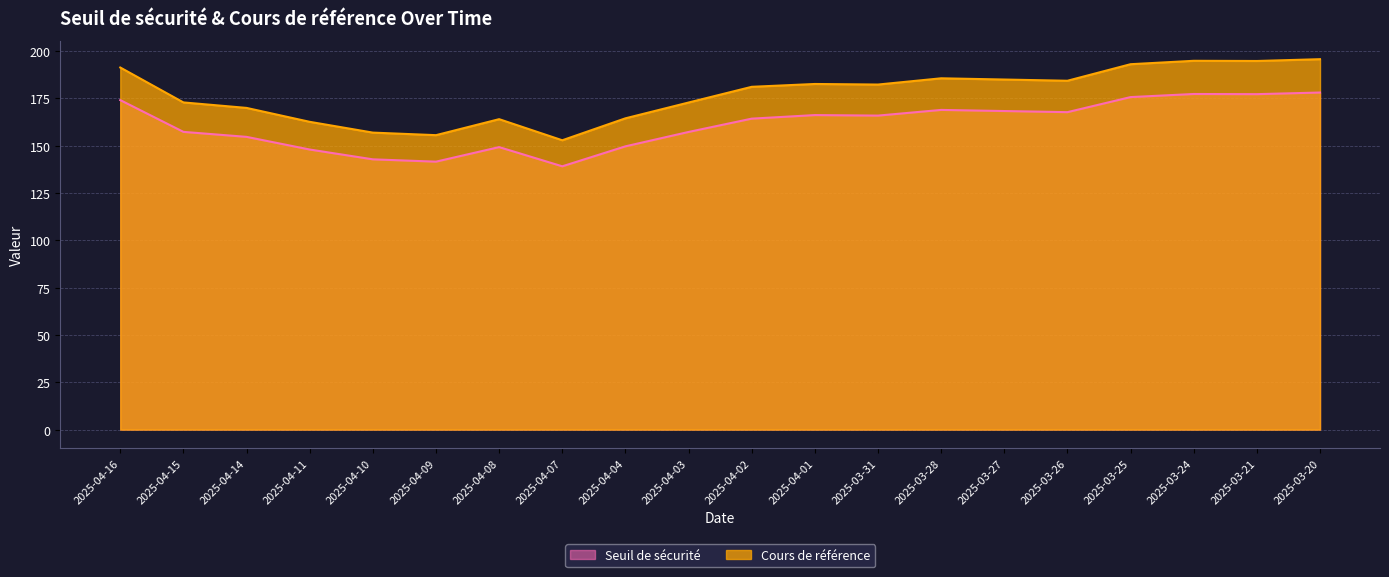

What is the maximum value for Cours de référence?

195.8